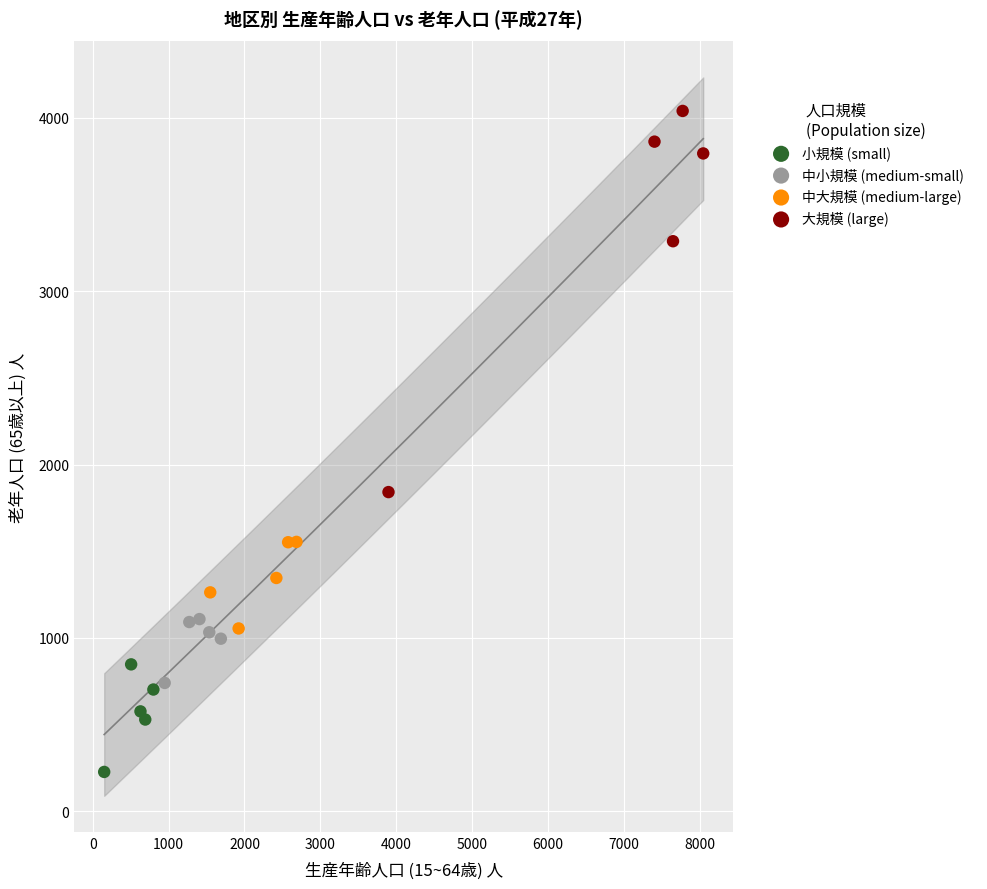

Which series has the widest spread of Y values?

大規模 (large)